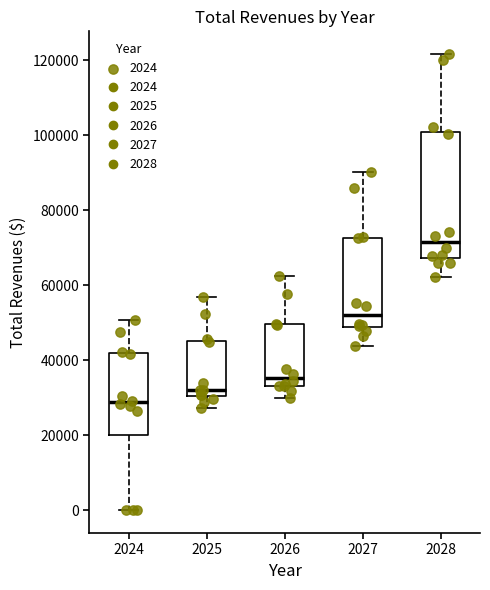

Which box has the lowest median line?

2024